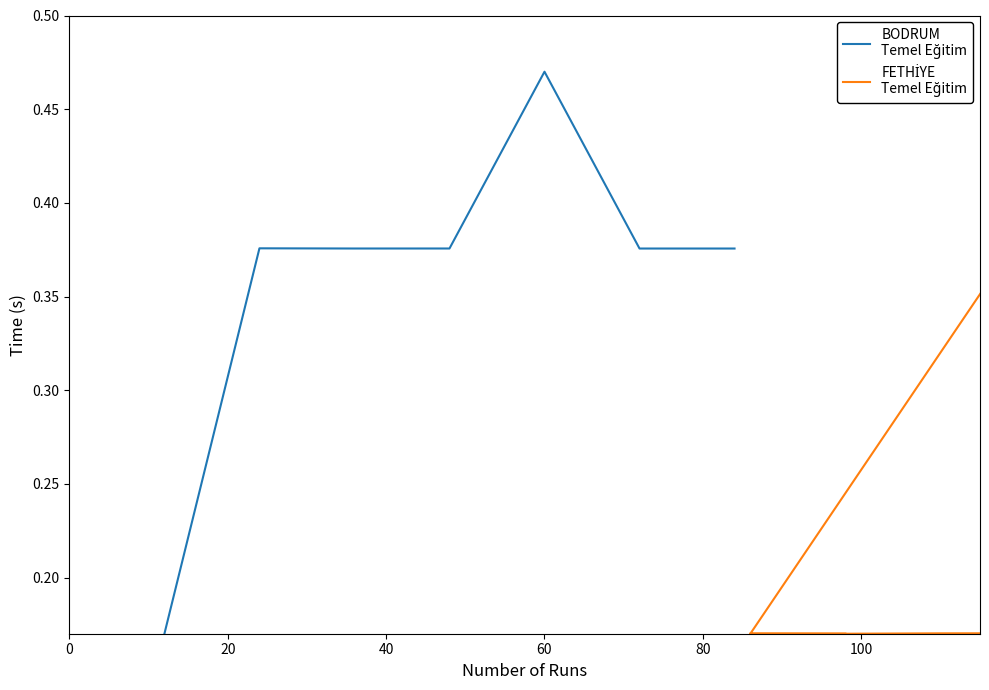

In FETHİYE
Temel Eğitim, how many points are higher than both neighbors (excluding endpoints)?

1